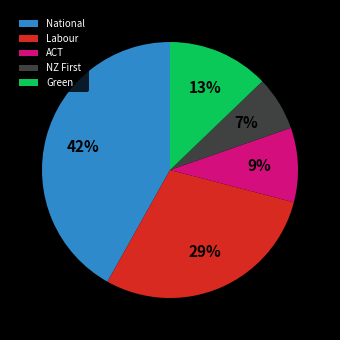

Approximately how many times larger is the value at Green compared to ACT?

1.4